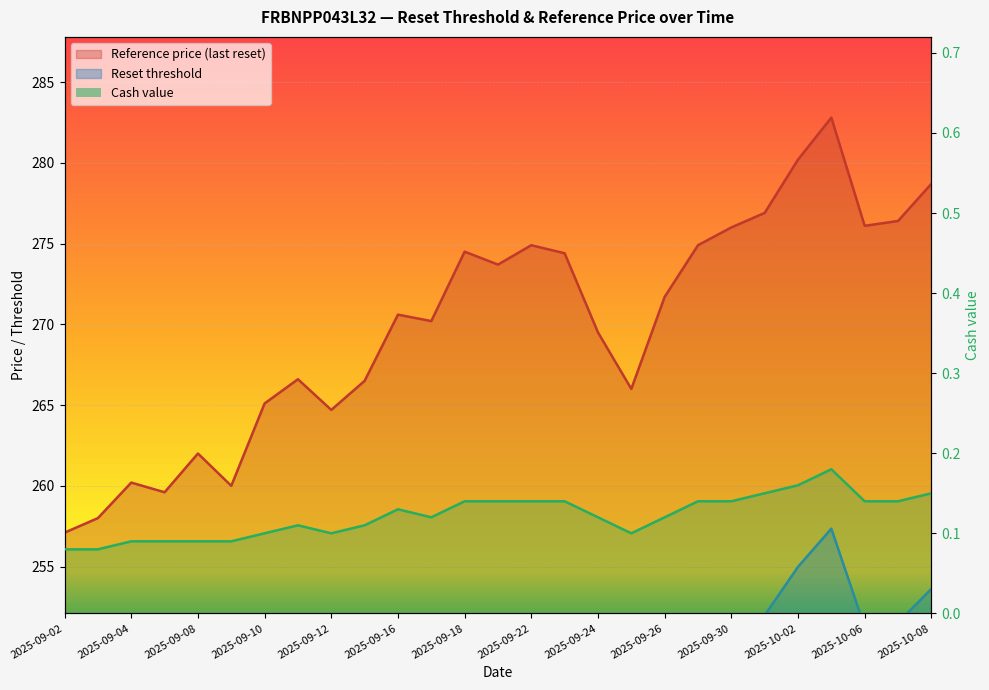

The value of Reference price at 2025-09-24 is 245.2. True or false?

True